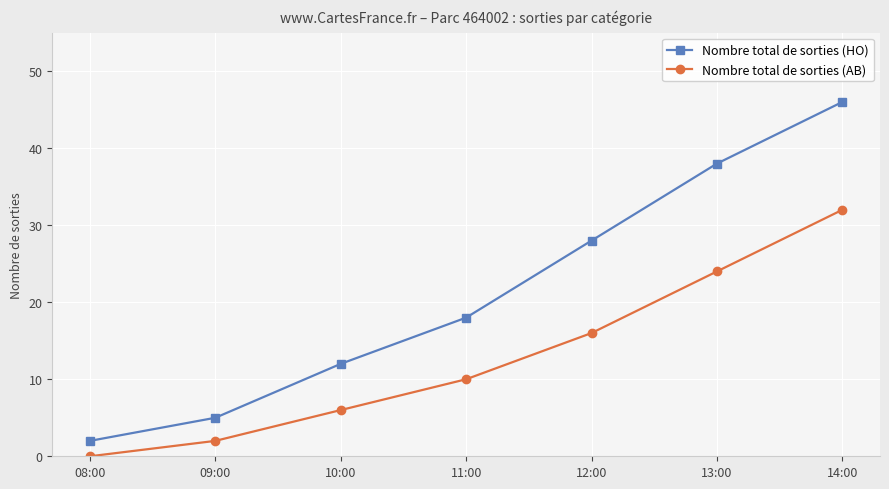

How many lines are shown in the chart?

2